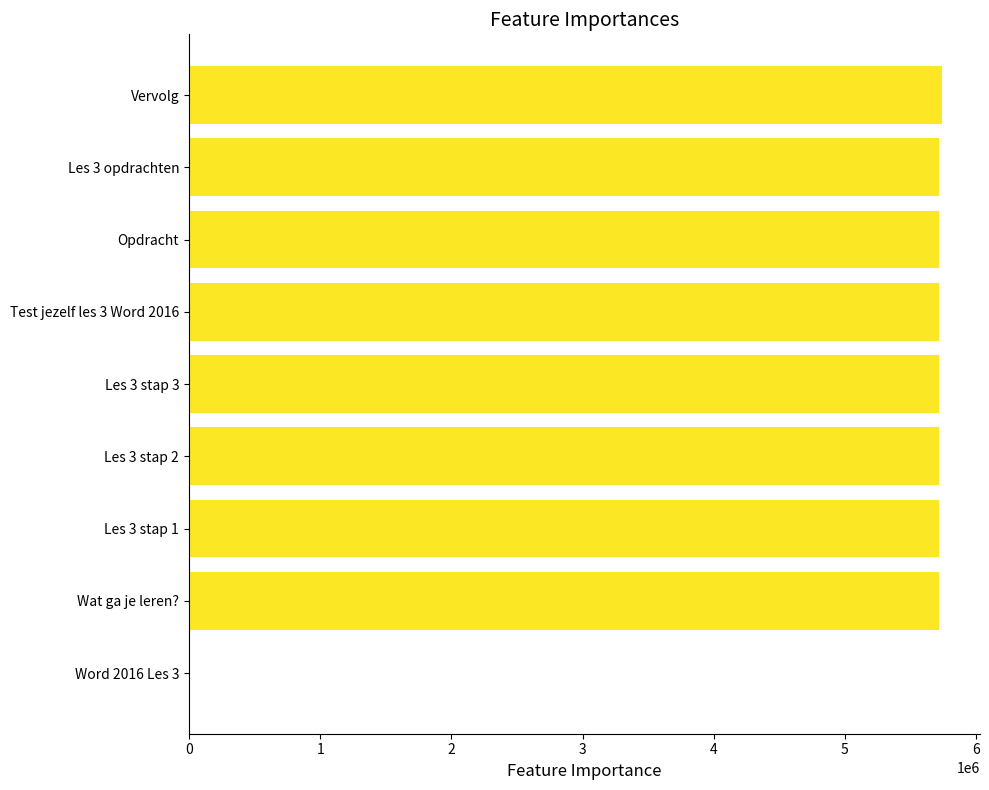

Is it true that the value at Les 3 stap 3 is 2164178?

False